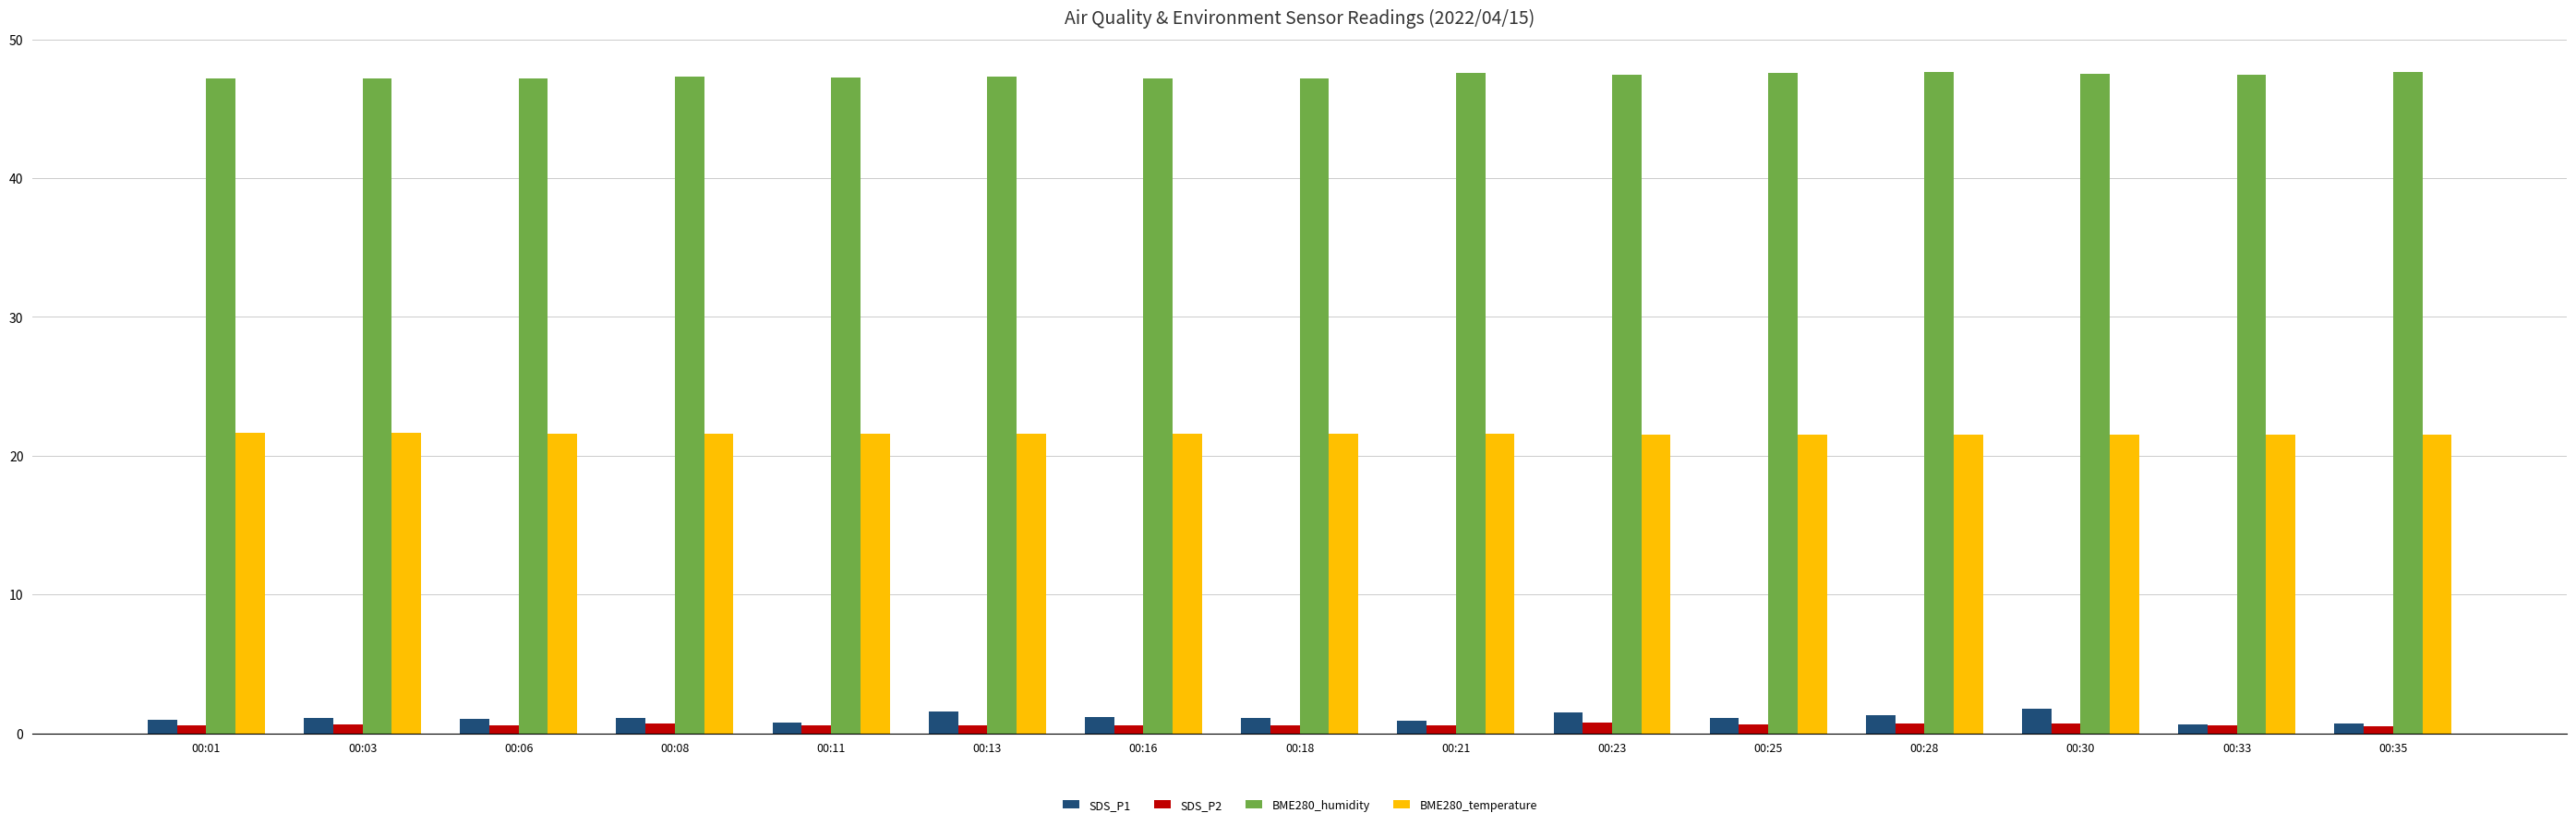

The value of BME280_humidity at 00:11 is 67.7. True or false?

False